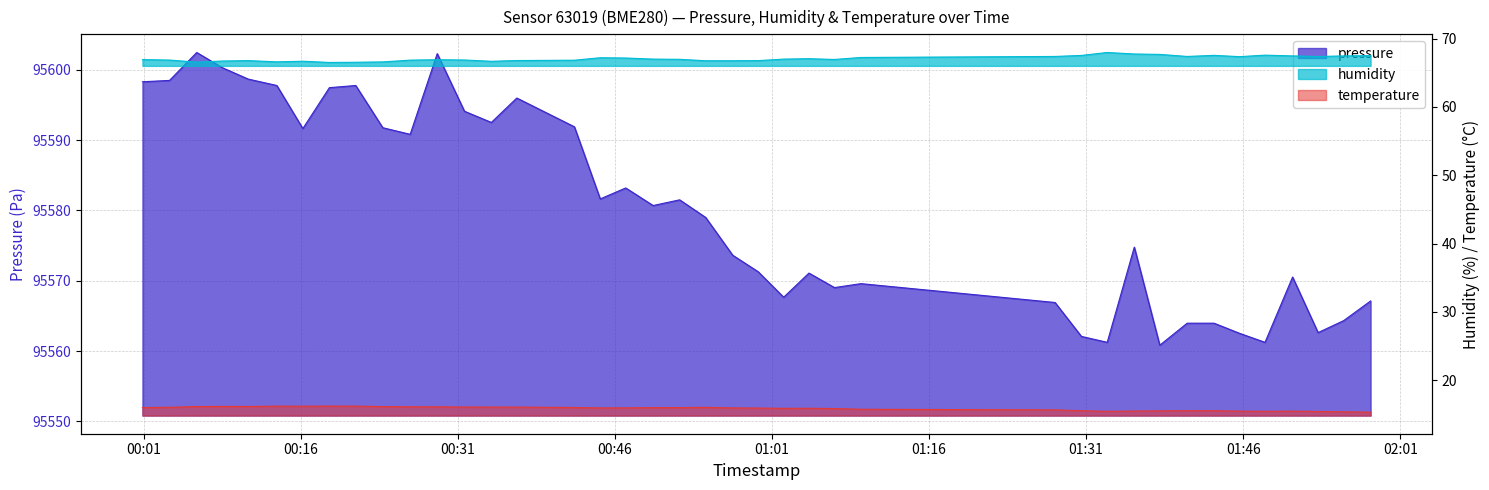

Which series has the largest range (max minus min)?

pressure